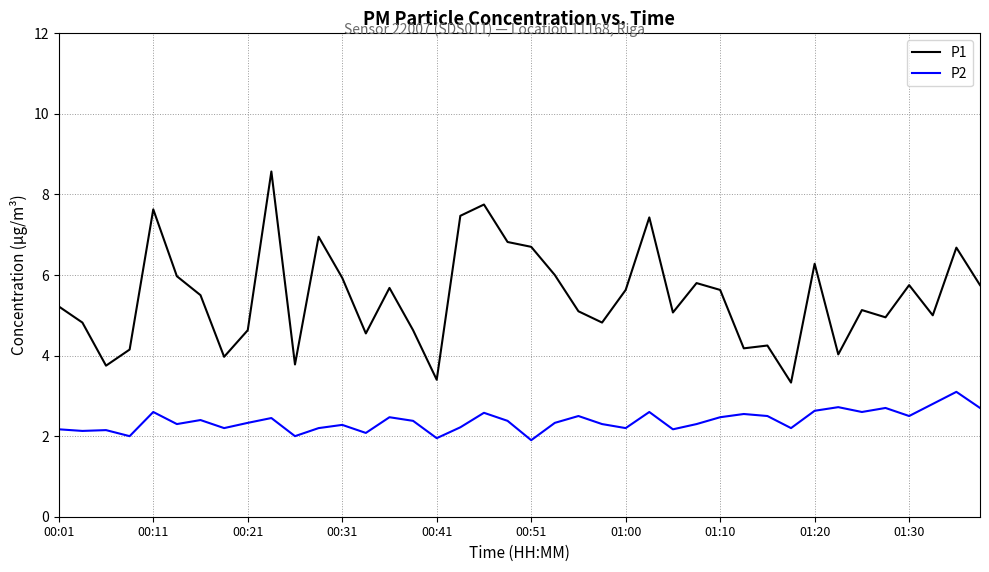

Which series has the largest total across all categories?

P1